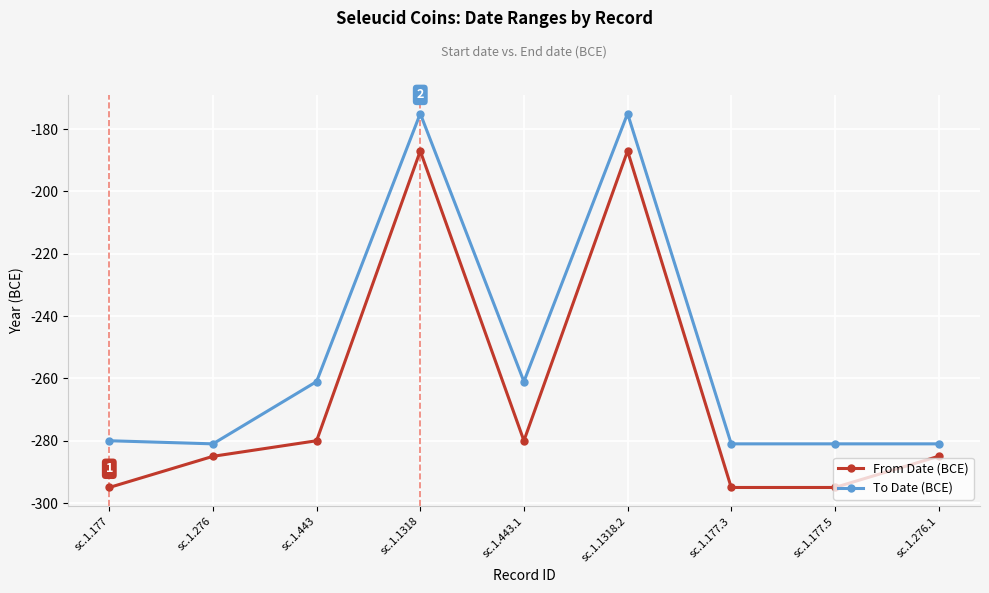

What is the total value across all series at sc.1.177?

-575